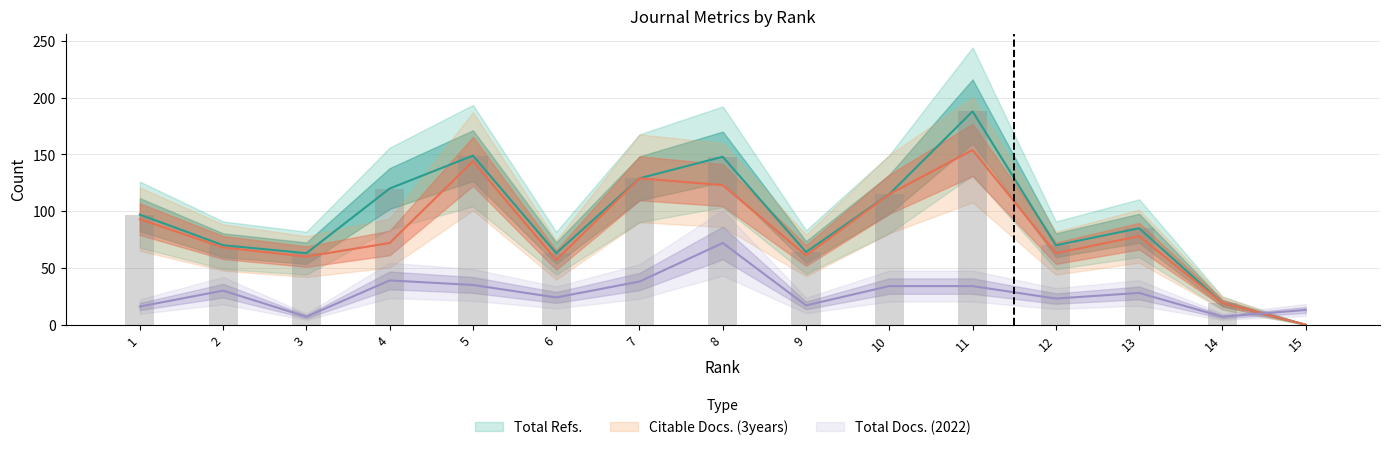

Which has a higher value, 6 or 4?

4